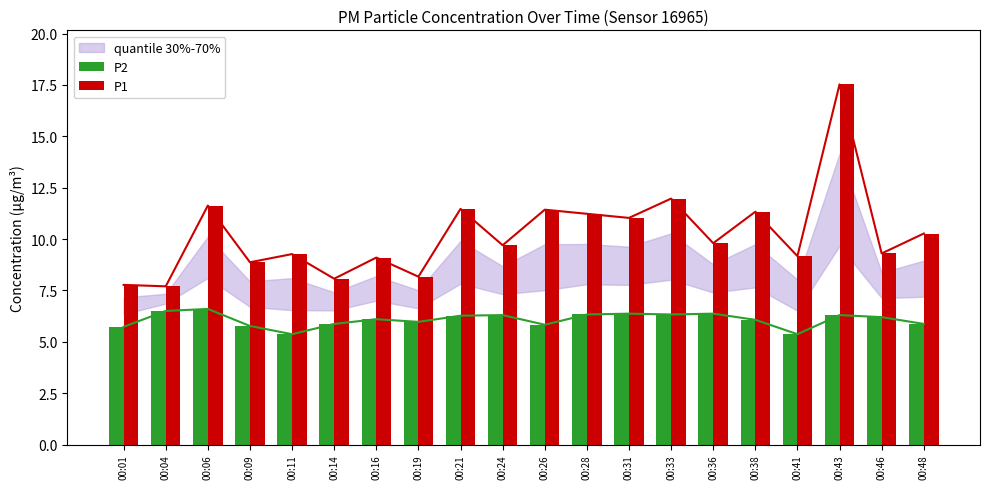

Which has a higher value, 00:01 or 00:28?

00:28